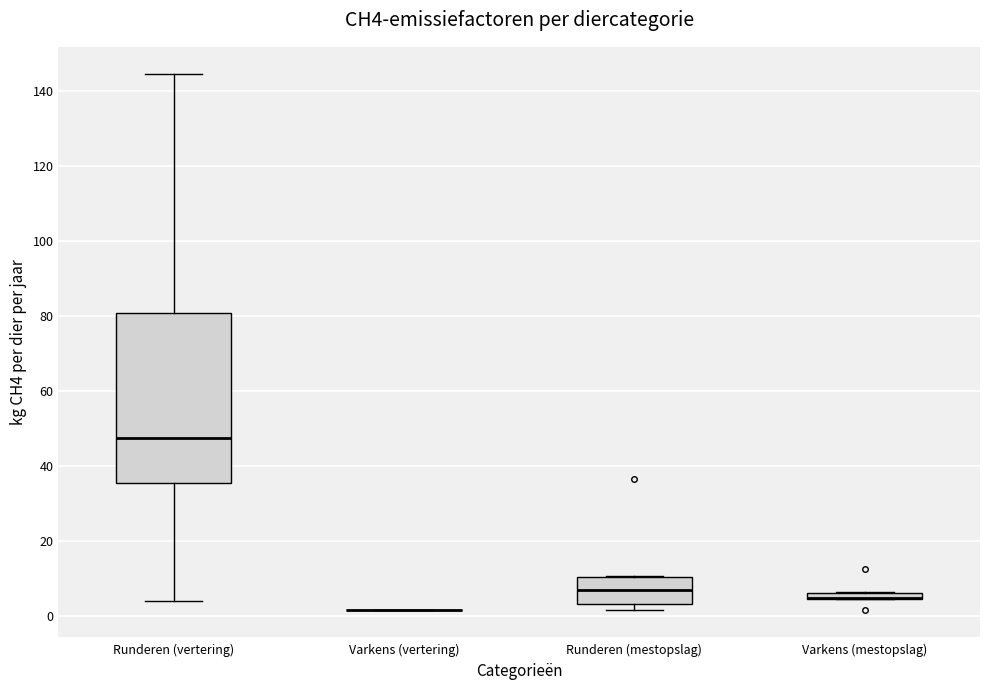

Comparing the boxes themselves (not the whiskers), which one is the tallest?

Runderen (vertering)